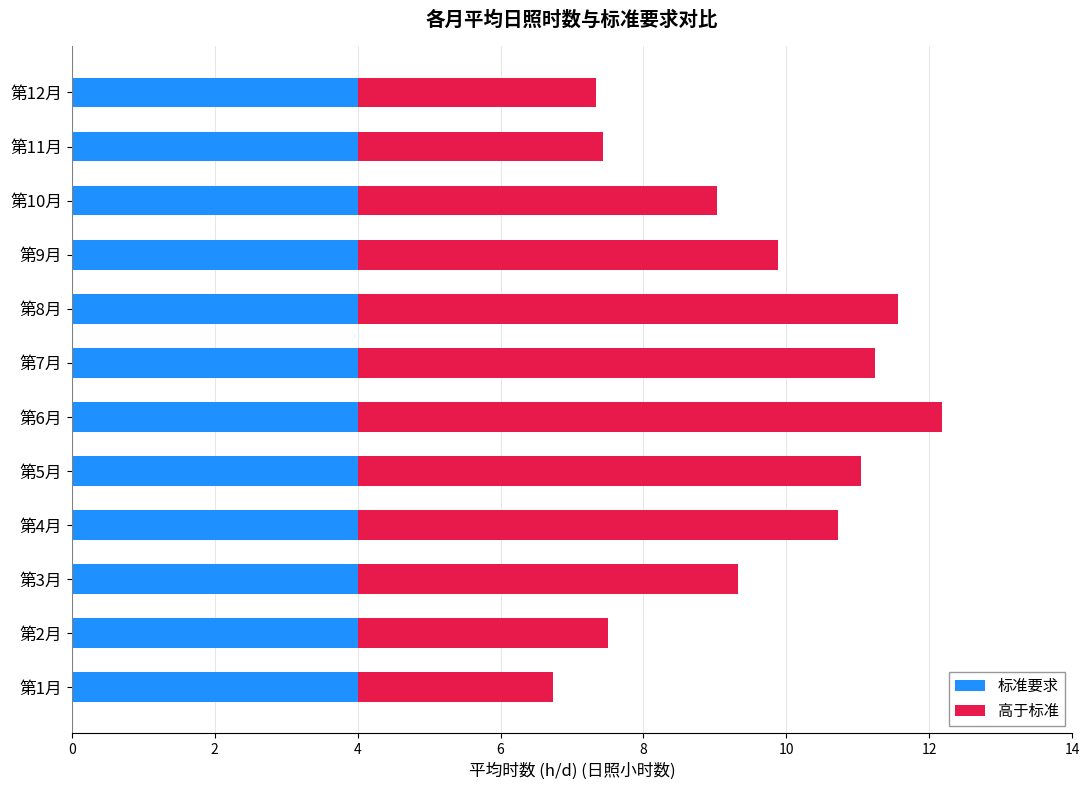

The 标准要求 series shows 7.2 at 第10月. True or false?

False